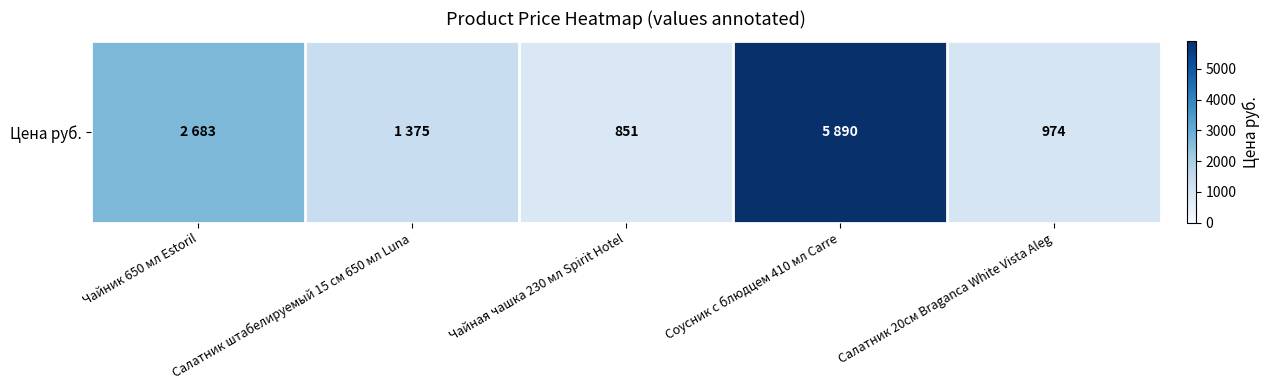

What is the greatest value displayed?

5890